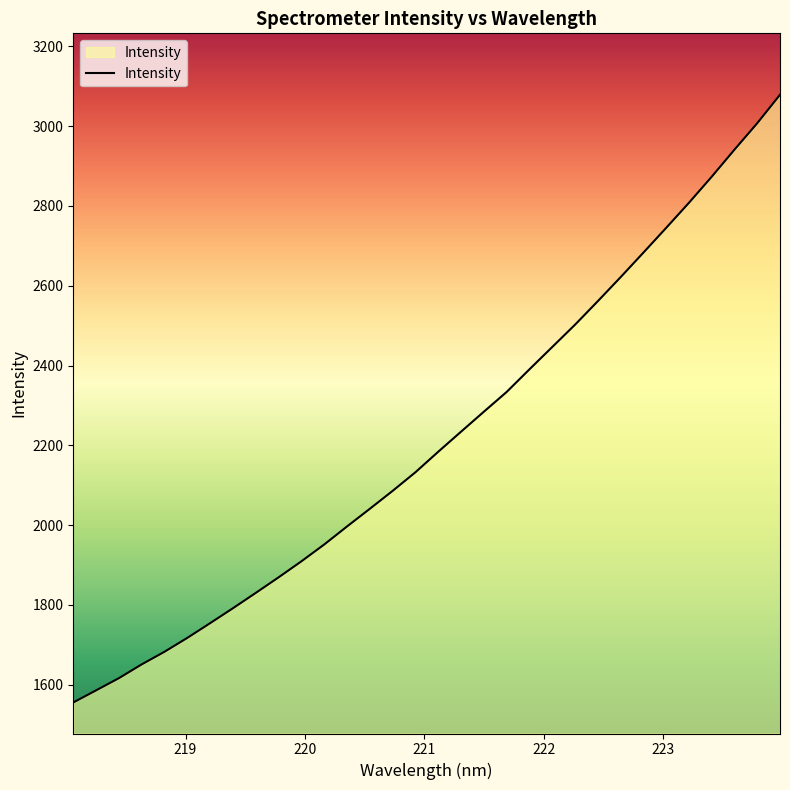

What is the greatest value displayed?

3078.6